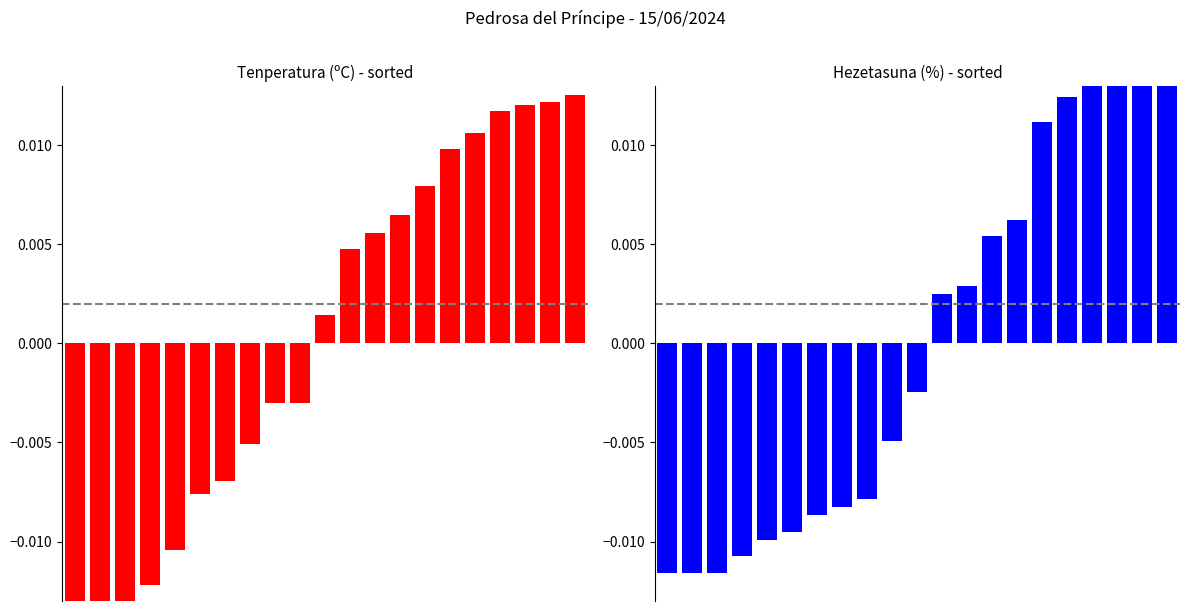

How many values in the Hezetasuna (%) series exceed 0?

10